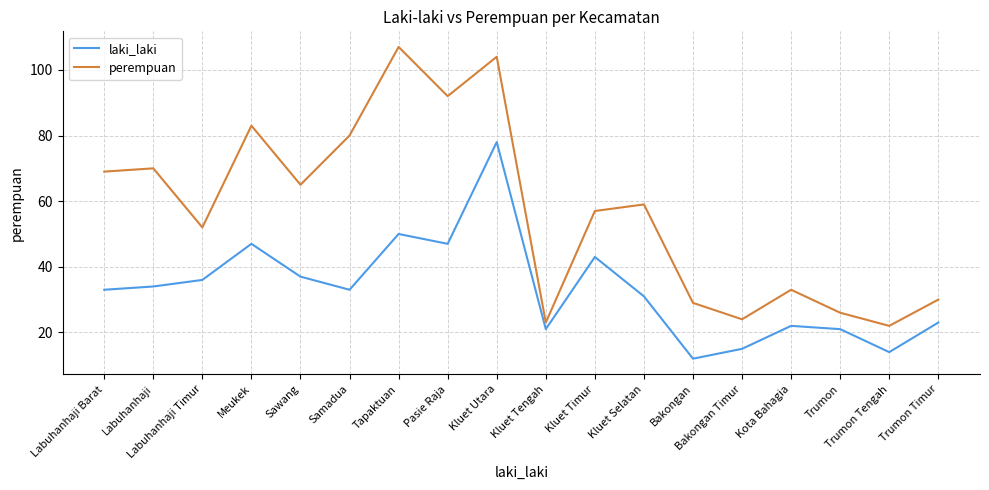

What is the difference between the maximum and second lowest values in the laki_laki series?

64